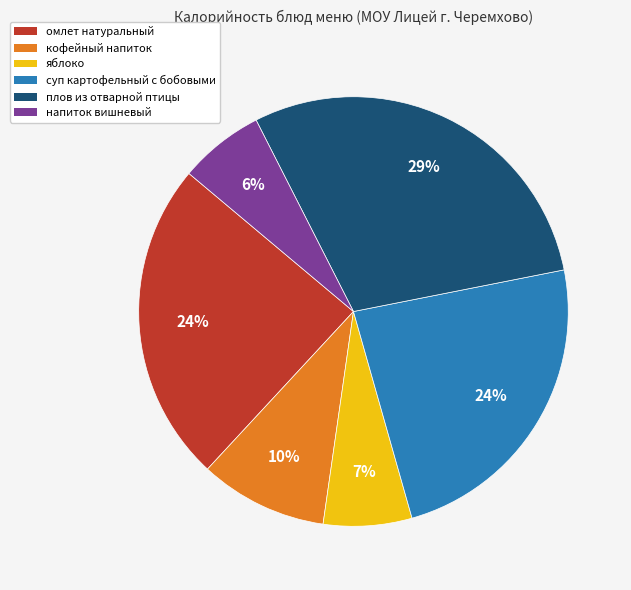

Count the number of slices in the pie.

6